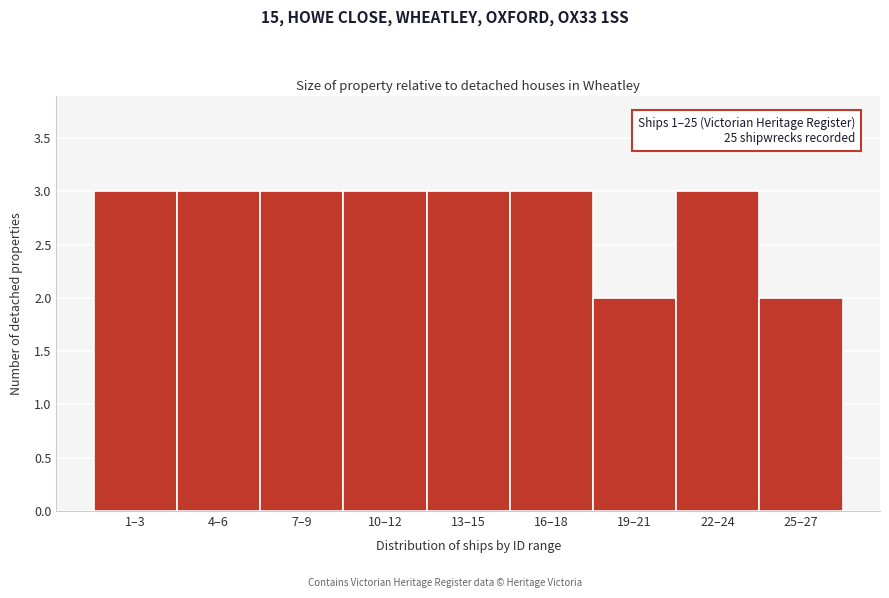

Reading left to right, list all the values displayed in this chart.

3	3	3	3	3	3	2	3	2